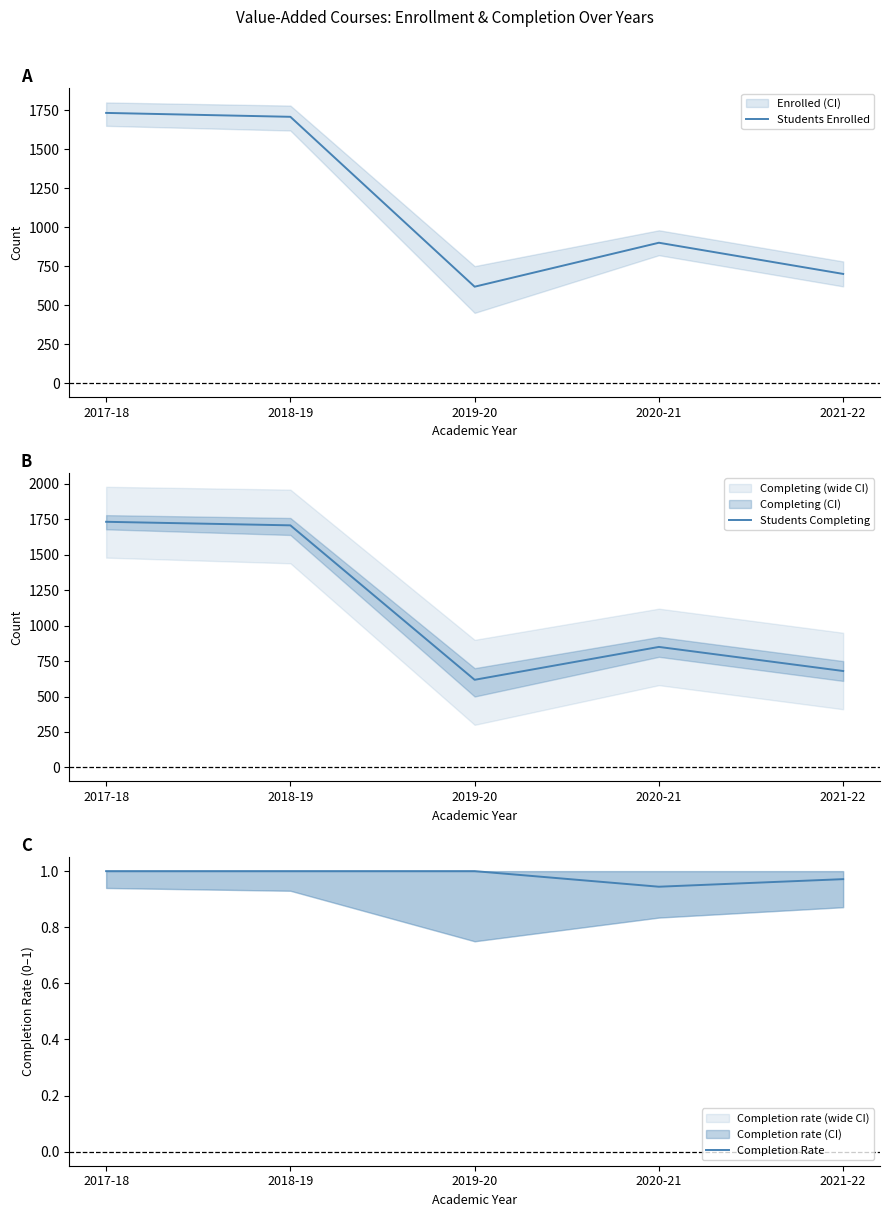

What value does the Students Enrolled series have at 2017-18?

1733